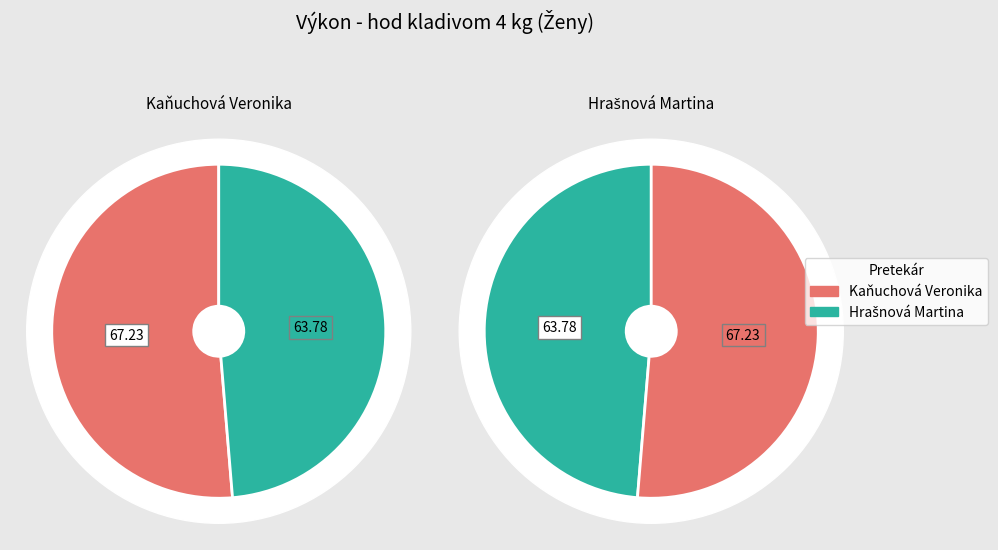

Combined, what portion of the pie is Hrašnová Martina and Kaňuchová Veronika?

100.0%